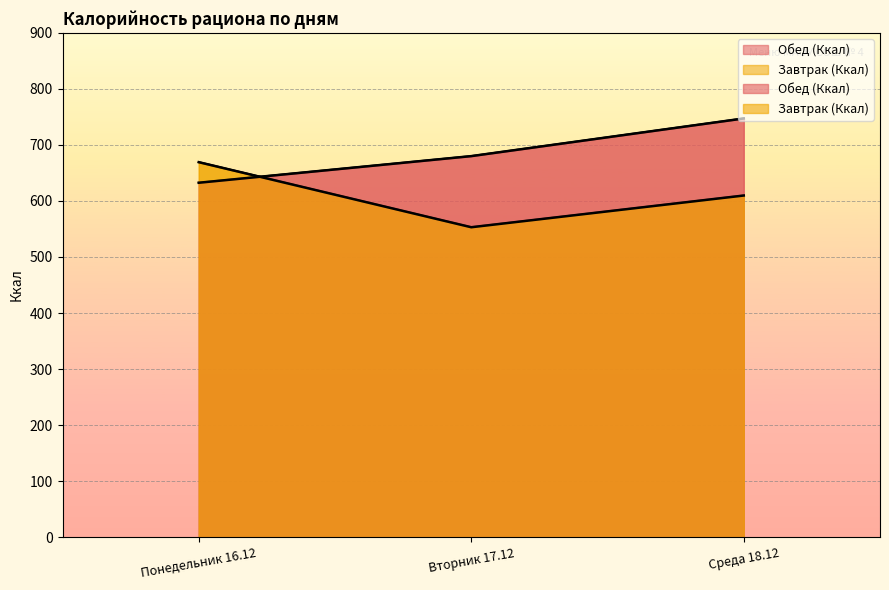

Read the Завтрак (Ккал) value at Вторник 17.12.

553.1